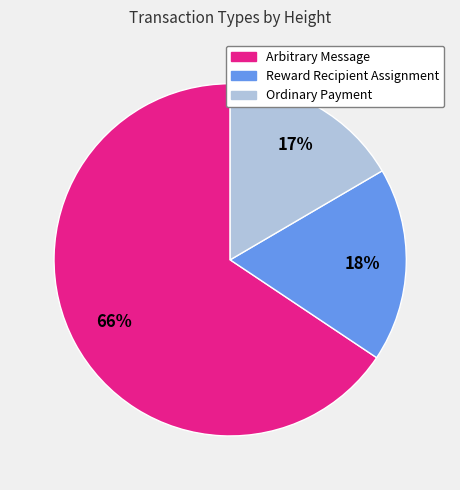

Which slice represents more than half of the pie?

Arbitrary Message